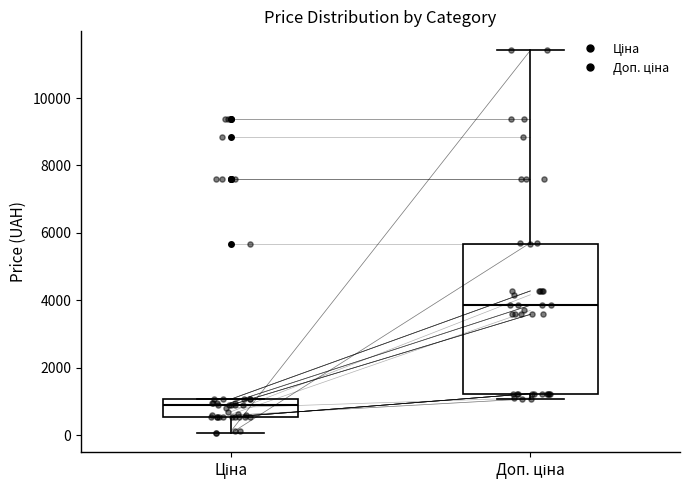

Reading left to right, transcribe this box plot: for each box, give where its median line is, the range the box spans, and where its two whiskers end, as read against the y-axis. The values are not printed on the chart, so give them approximately, as read against the axis.

Ціна: median 800, box 600 to 1000, whiskers 0 to 1000
Доп. ціна: median 3800, box 1200 to 5600, whiskers 1000 to 11400